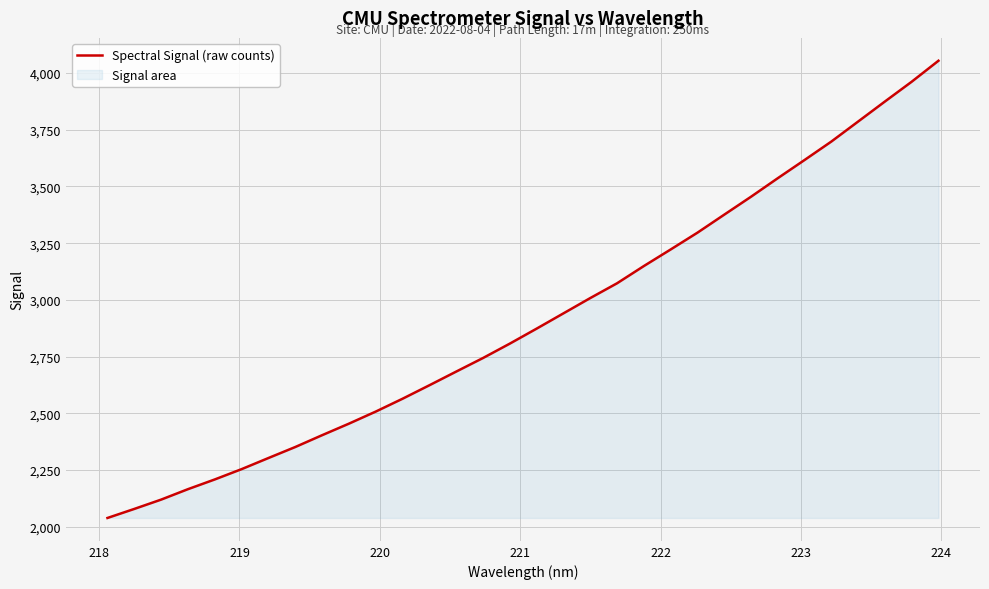

What is the smallest value displayed?

2038.1